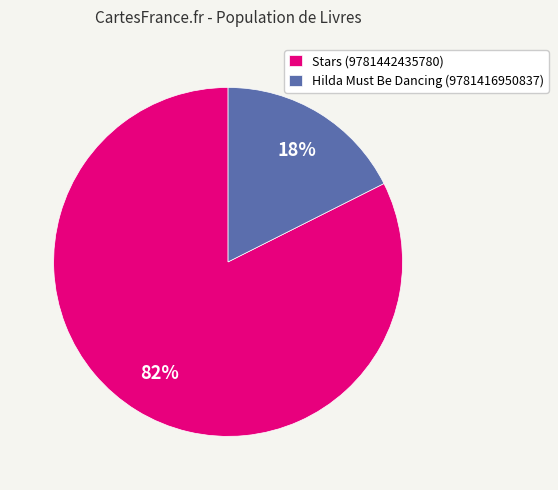

To the nearest percent, what percentage of the pie is Hilda Must Be Dancing (9781416950837)?

18%